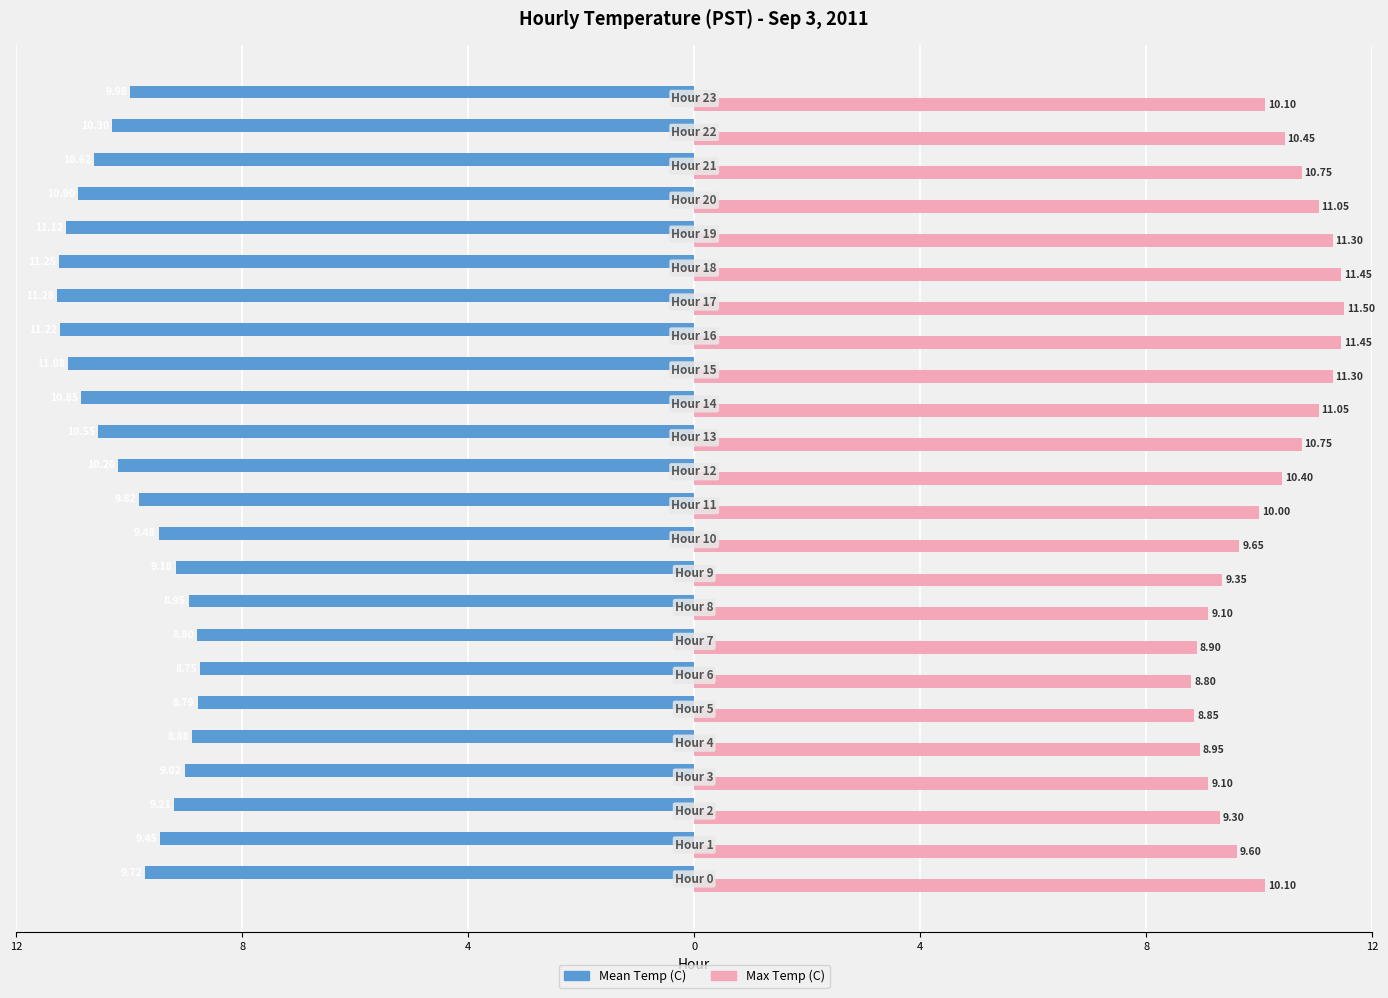

Reading left to right, transcribe all the data shown in this chart.

Mean Temp (C): -9.7	-9.4	-9.2	-9.0	-8.9	-8.8	-8.8	-8.8	-8.9	-9.2	-9.5	-9.8	-10.2	-10.6	-10.8	-11.1	-11.2	-11.3	-11.2	-11.1	-10.9	-10.6	-10.3	-10.0
Max Temp (C): 10.1	9.6	9.3	9.1	8.9	8.8	8.8	8.9	9.1	9.3	9.7	10.0	10.4	10.8	11.1	11.3	11.4	11.5	11.4	11.3	11.1	10.8	10.4	10.1